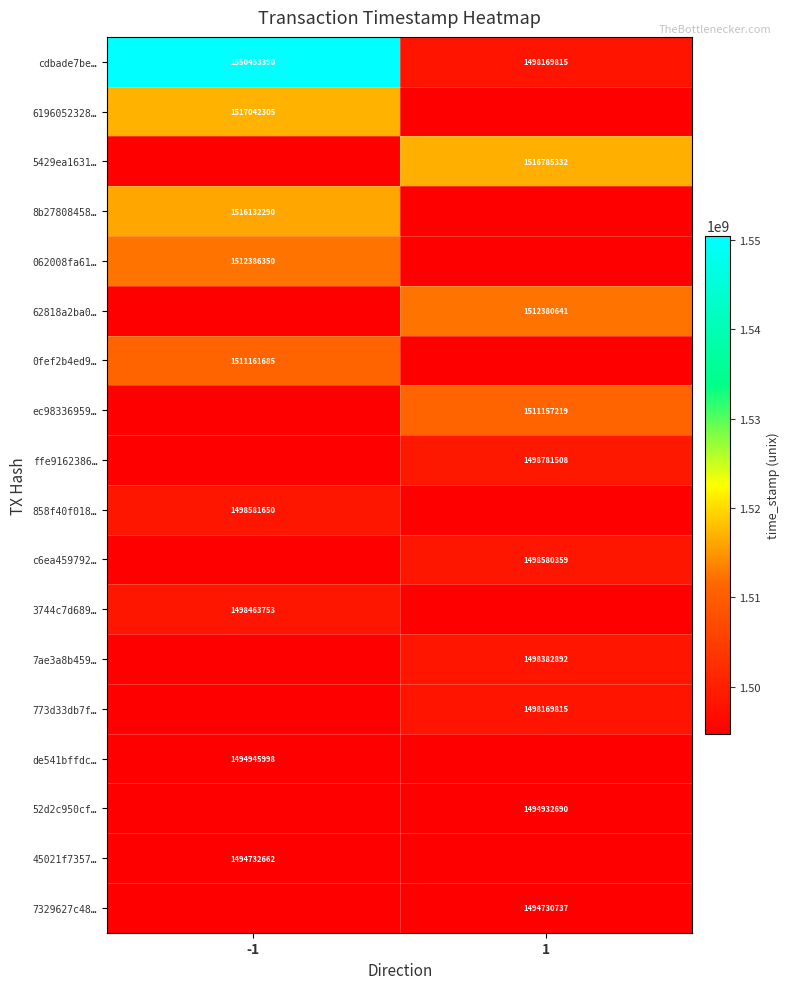

The 062008fa61… series shows 491390477 at -1. True or false?

False